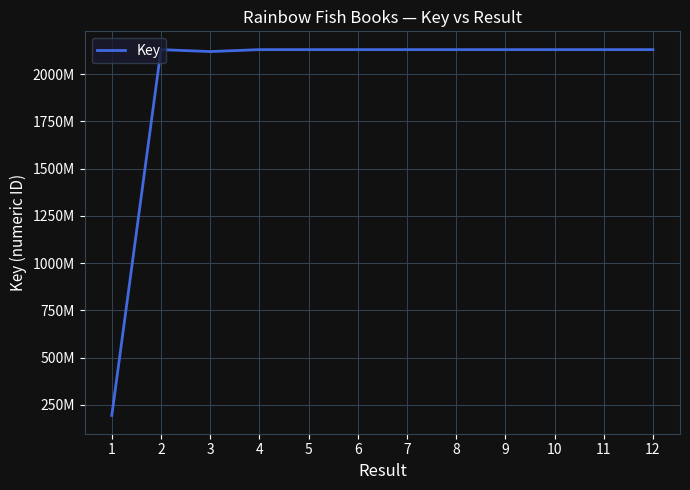

Is this an area chart (filled region under the line)?

No